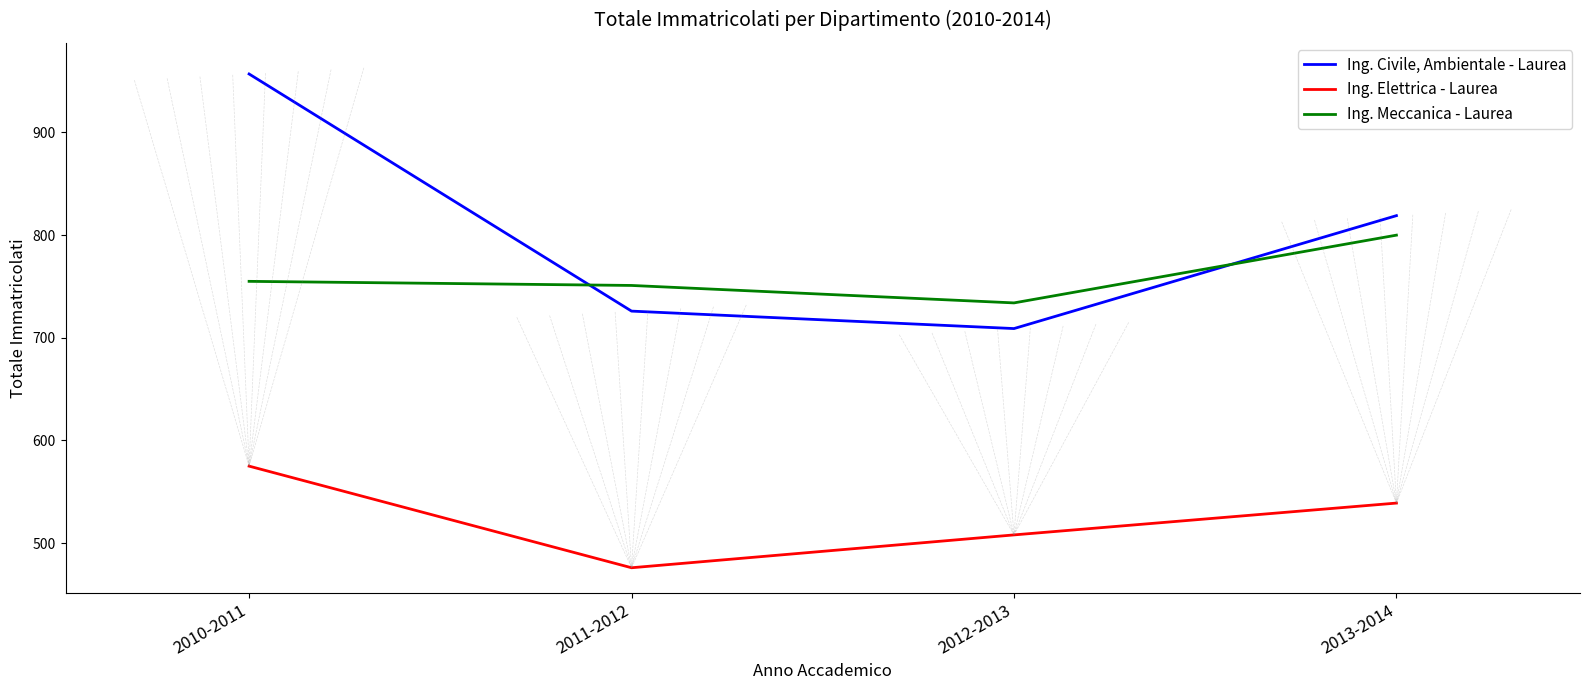

What position from the right is 2012-2013?

2